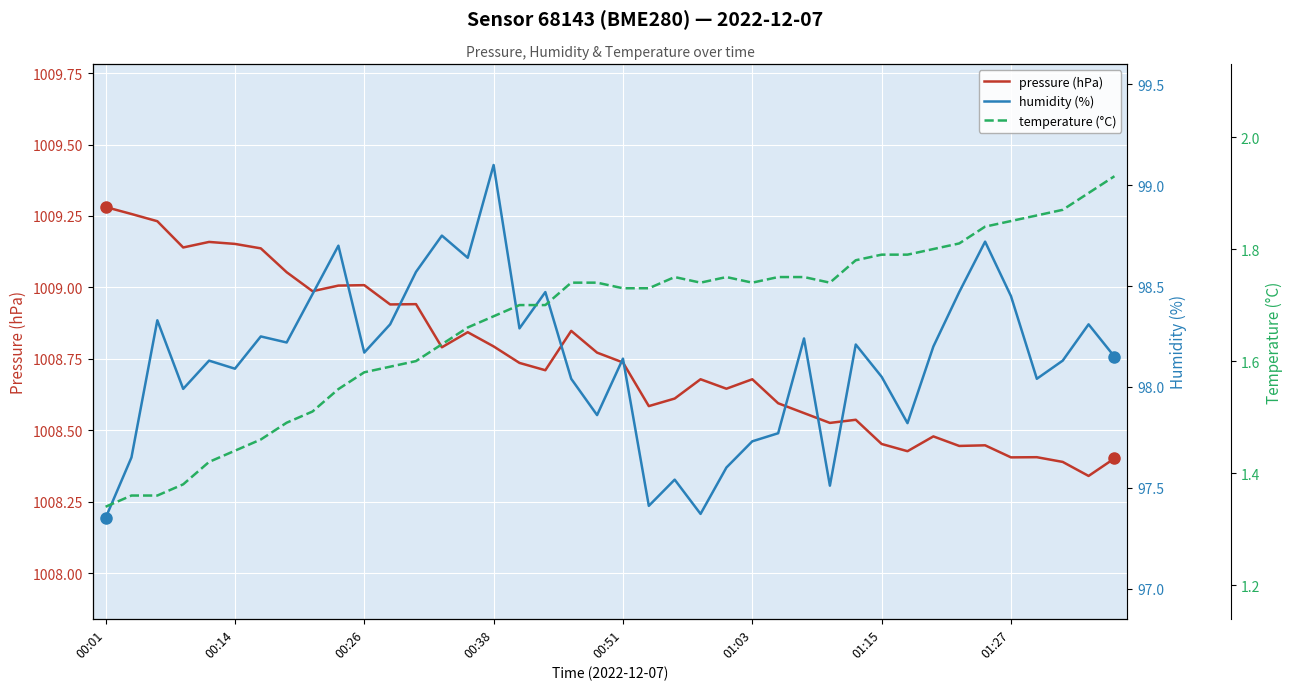

The value of pressure (hPa) at 01:15 is 1791.2. True or false?

False